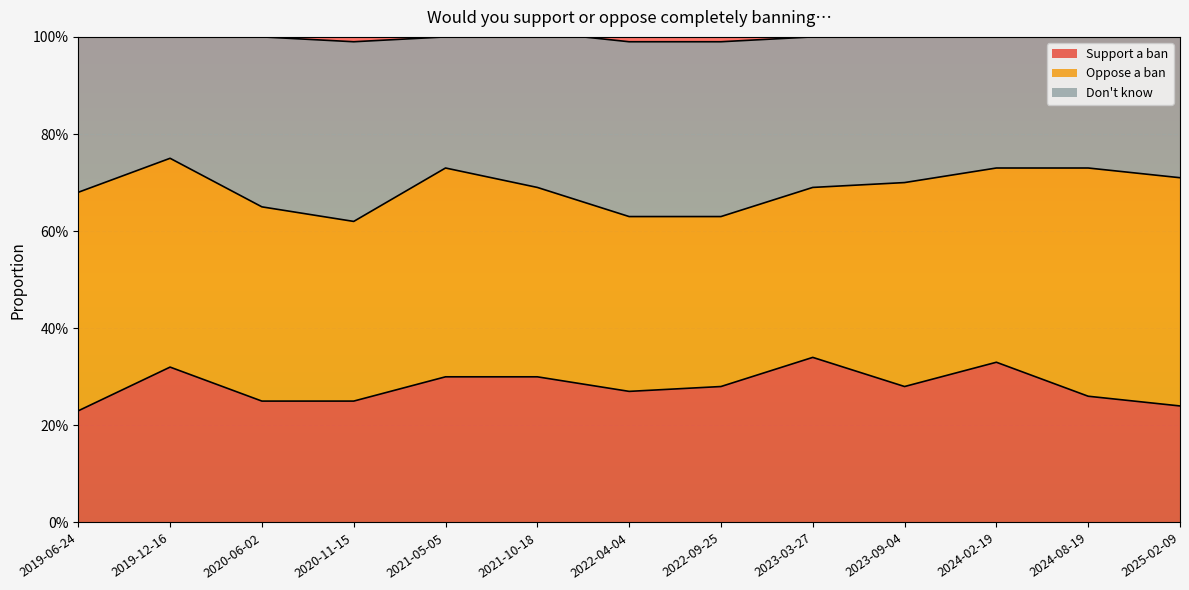

What position from the left is 2020-11-15?

4